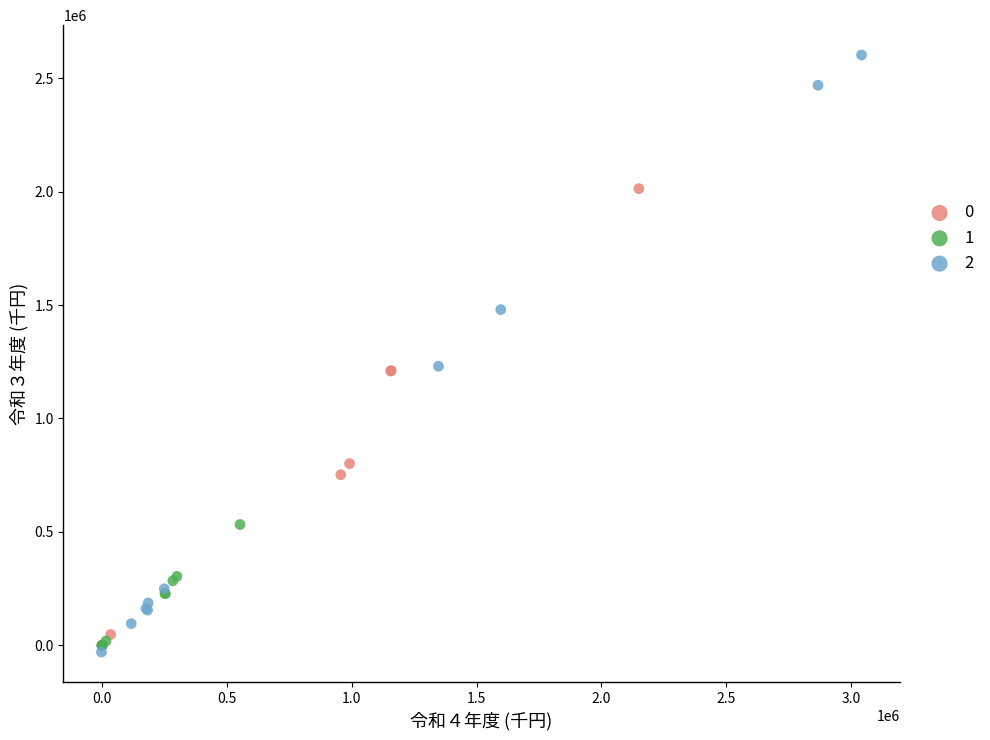

Which series reaches the maximum Y coordinate?

2